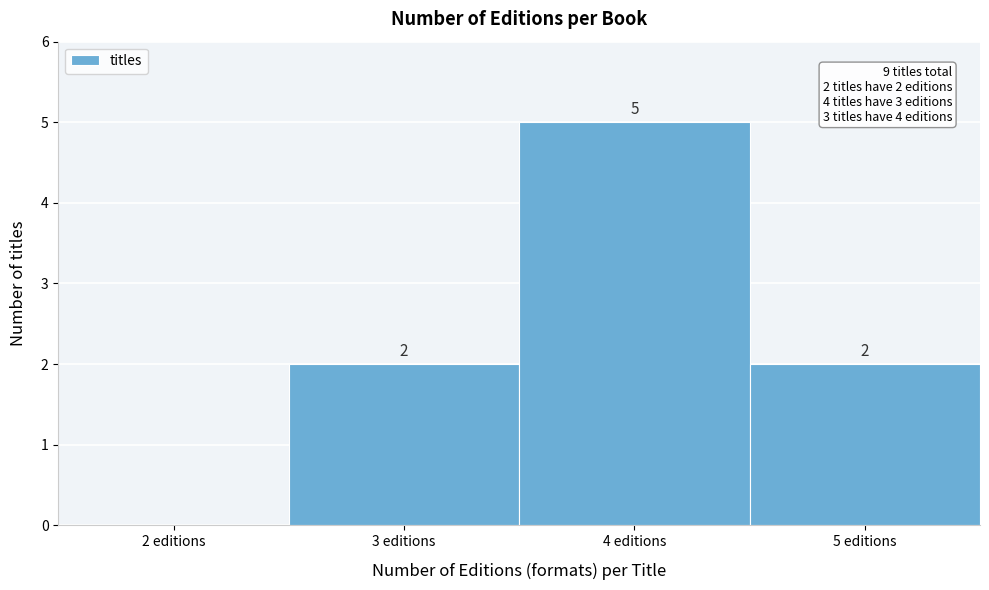

Reading left to right, what are all the values shown in this chart?

2 editions=0	3 editions=2	4 editions=5	5 editions=2